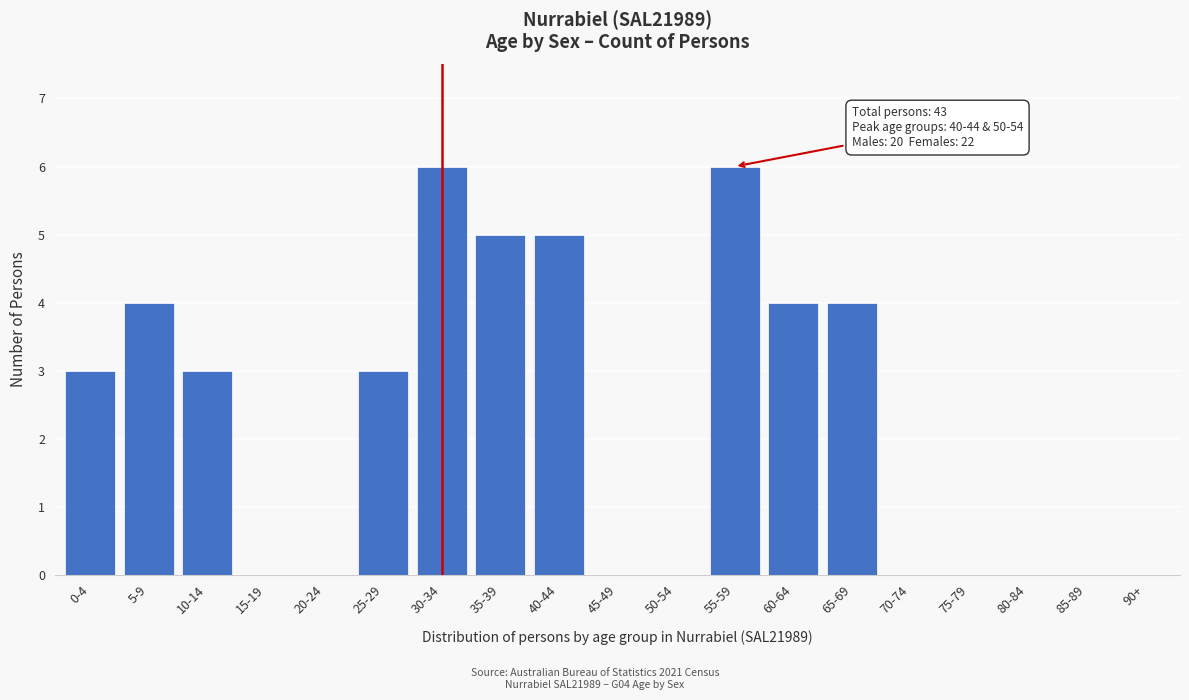

Reading left to right, transcribe all the data shown in this chart.

0-4=3	5-9=4	10-14=3	15-19=0	20-24=0	25-29=3	30-34=6	35-39=5	40-44=5	45-49=0	50-54=0	55-59=6	60-64=4	65-69=4	70-74=0	75-79=0	80-84=0	85-89=0	90+=0